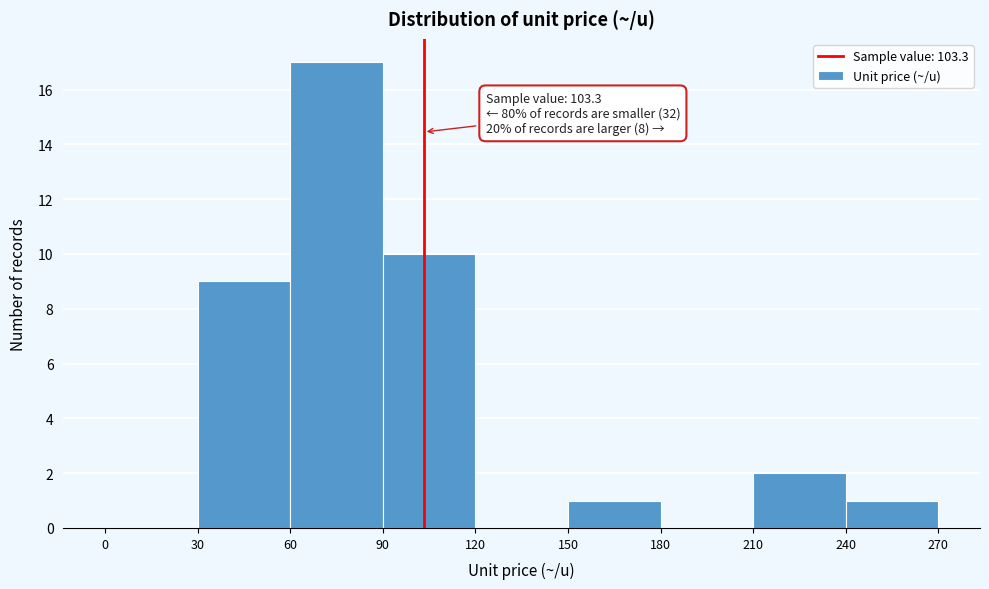

Which range on the x-axis has the tallest bar?

60 to 90